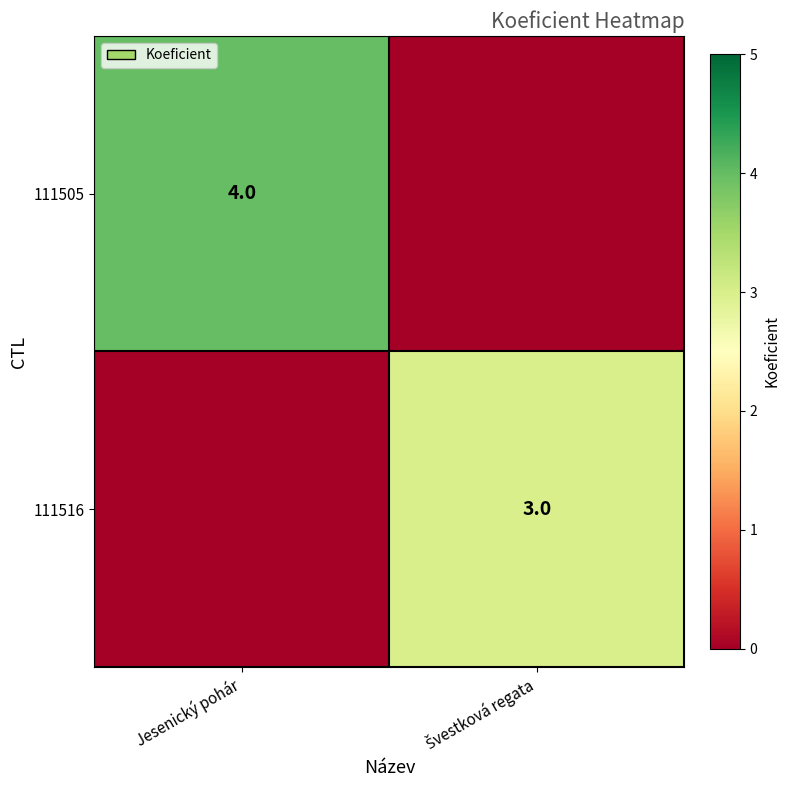

The value of 111505 at Jesenický pohár is 5. True or false?

False